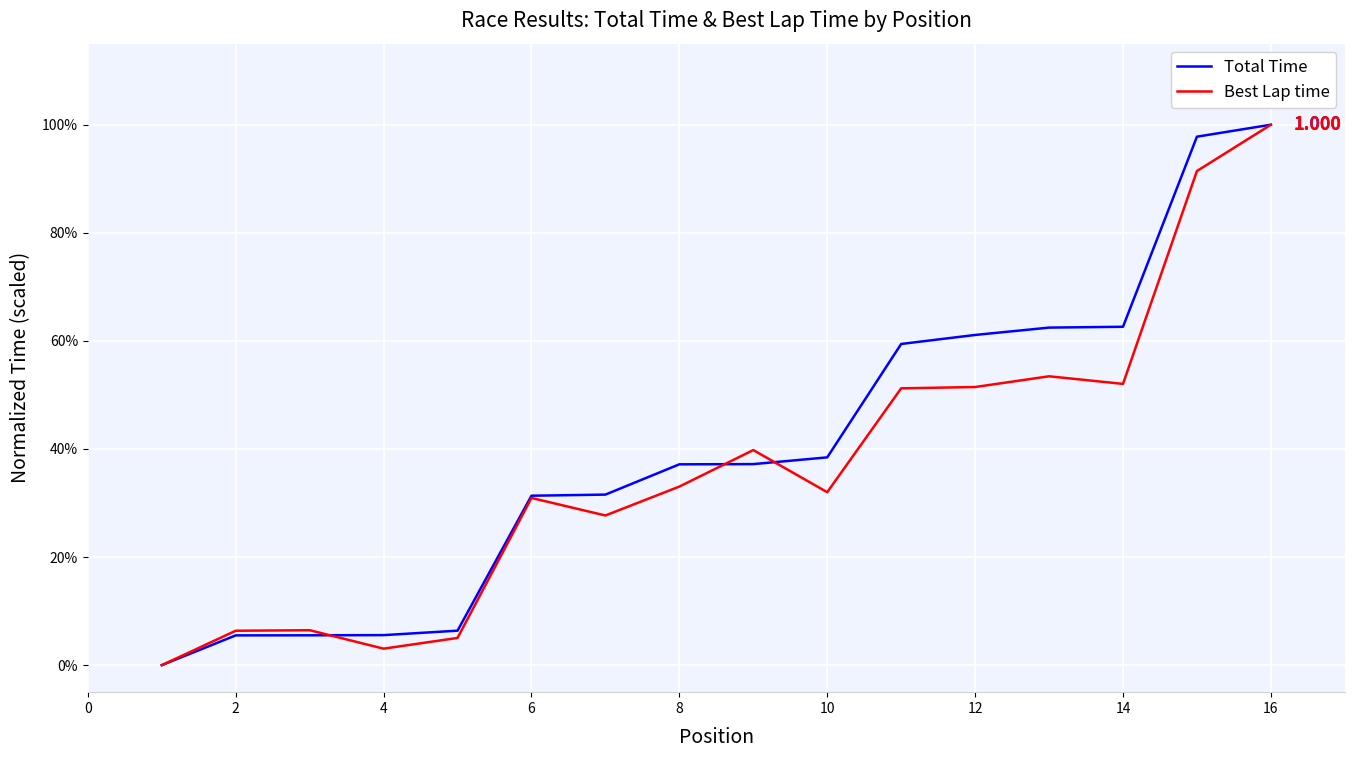

True or false: Best Lap time and Total Time intersect in this chart.

True